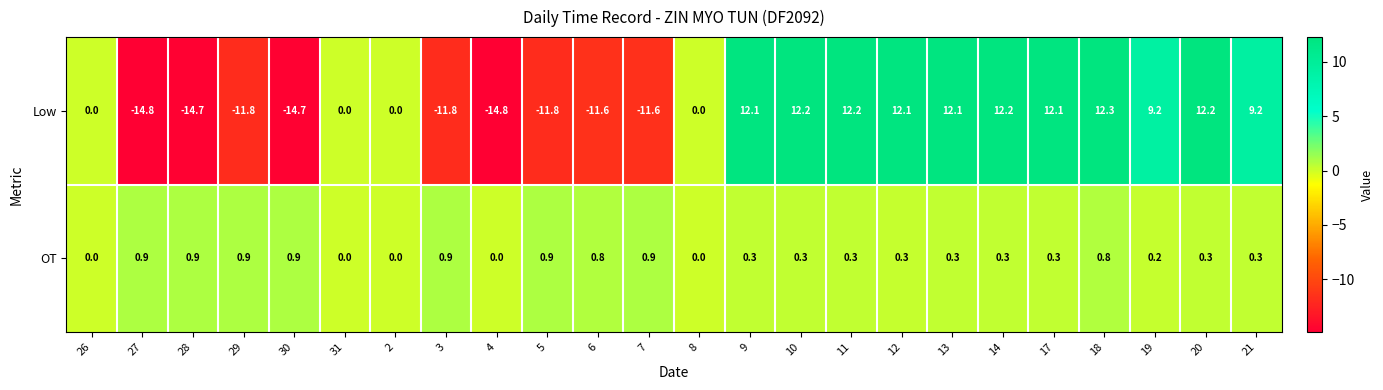

Which series has the widest spread of values?

Low